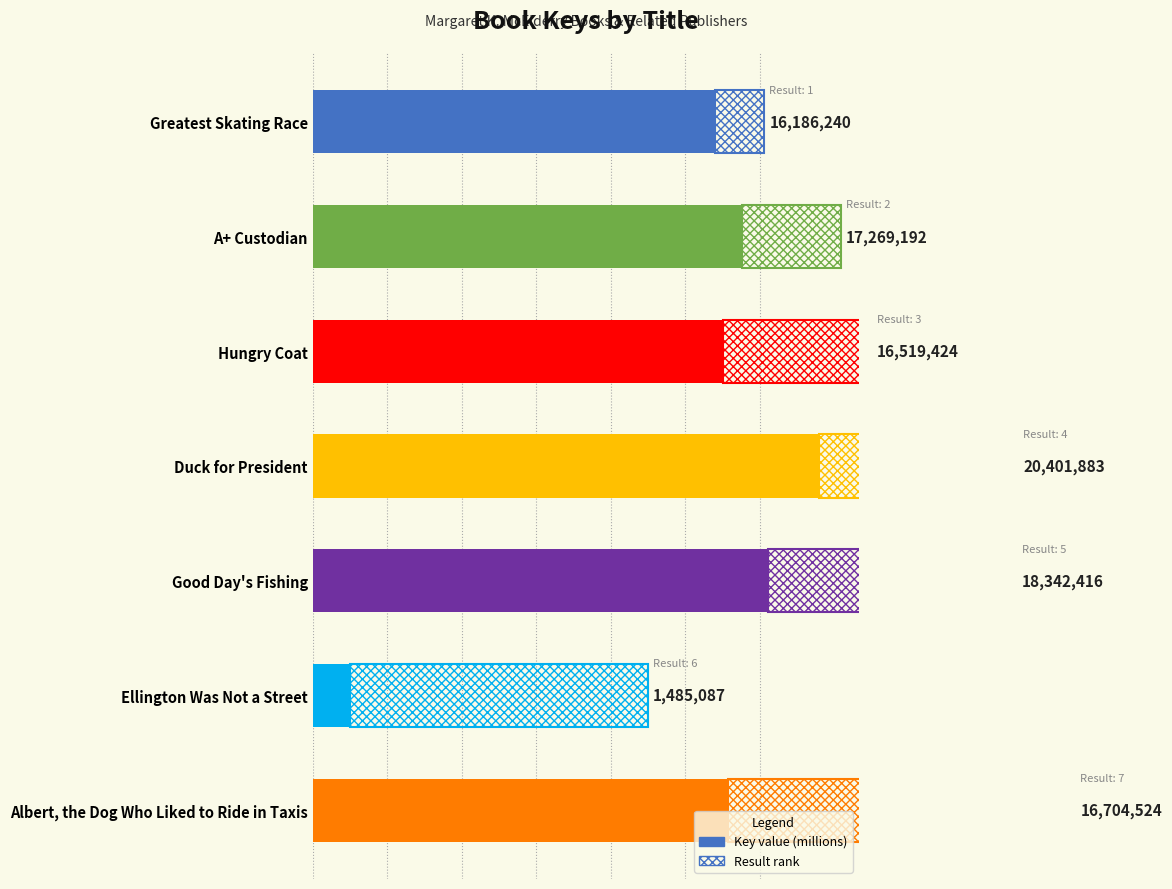

Is it true that the value at 0 is 9.7?

False